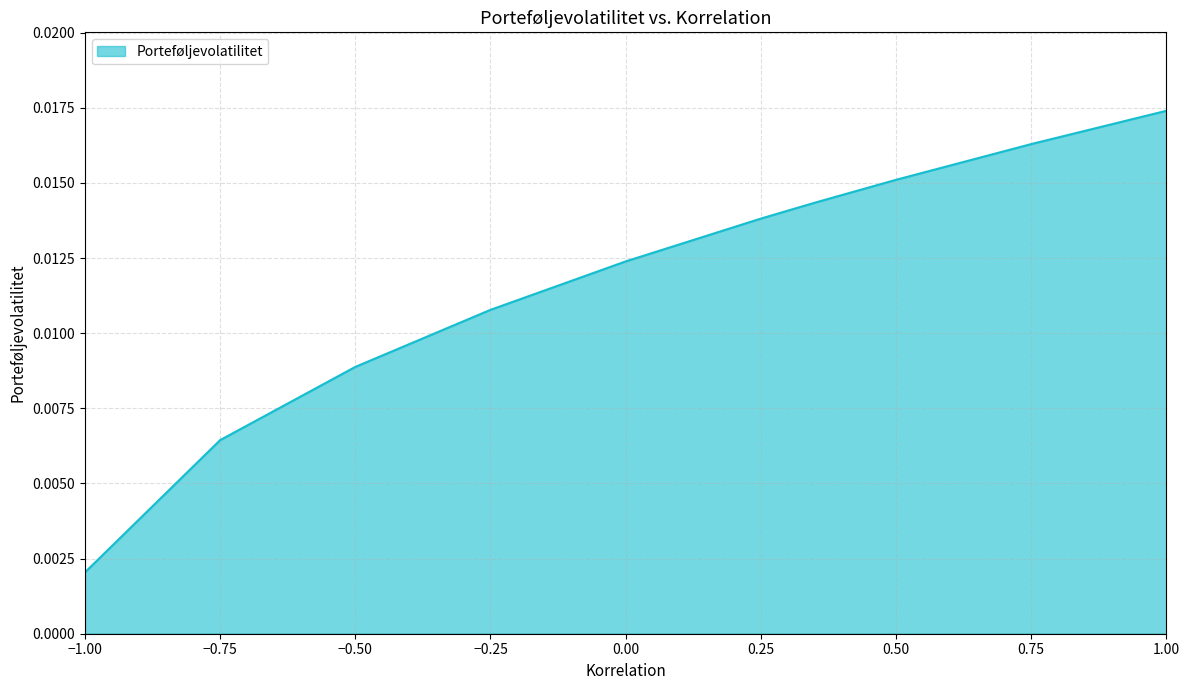

Does the chart display data point markers on the line(s)?

No